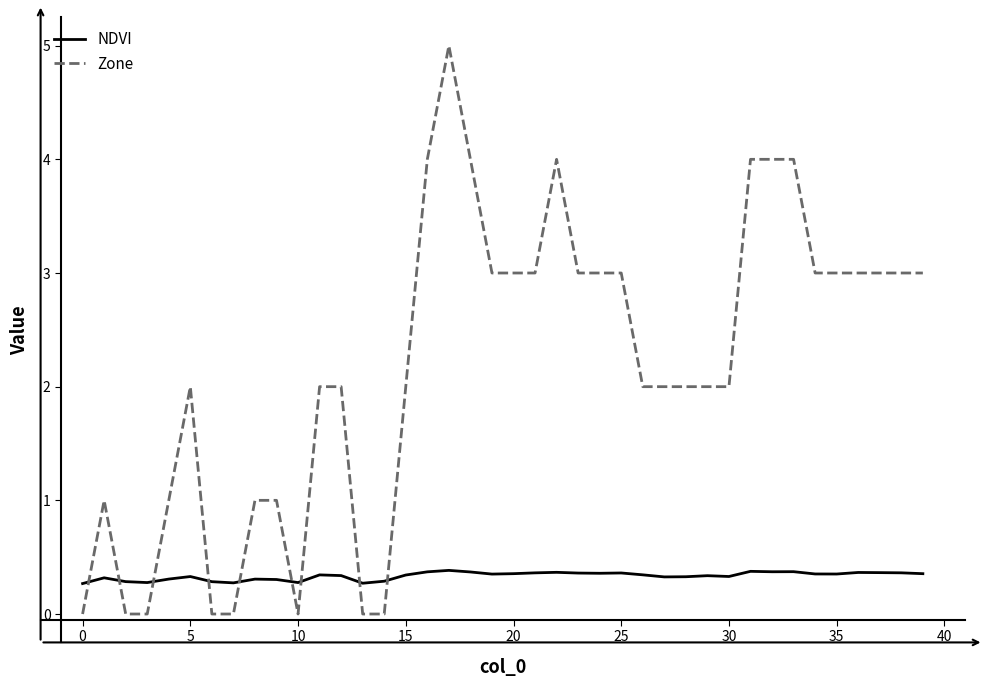

How many times do Zone and NDVI cross each other?

9